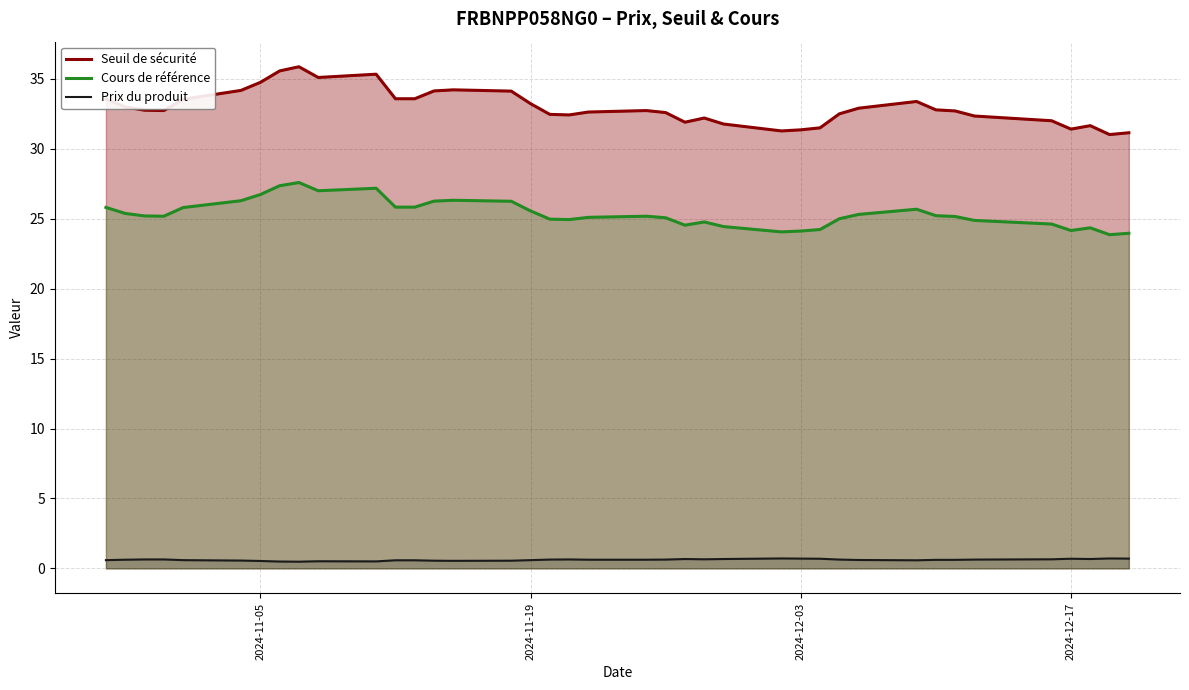

How many data points in Seuil de sécurité are less than 32?

9